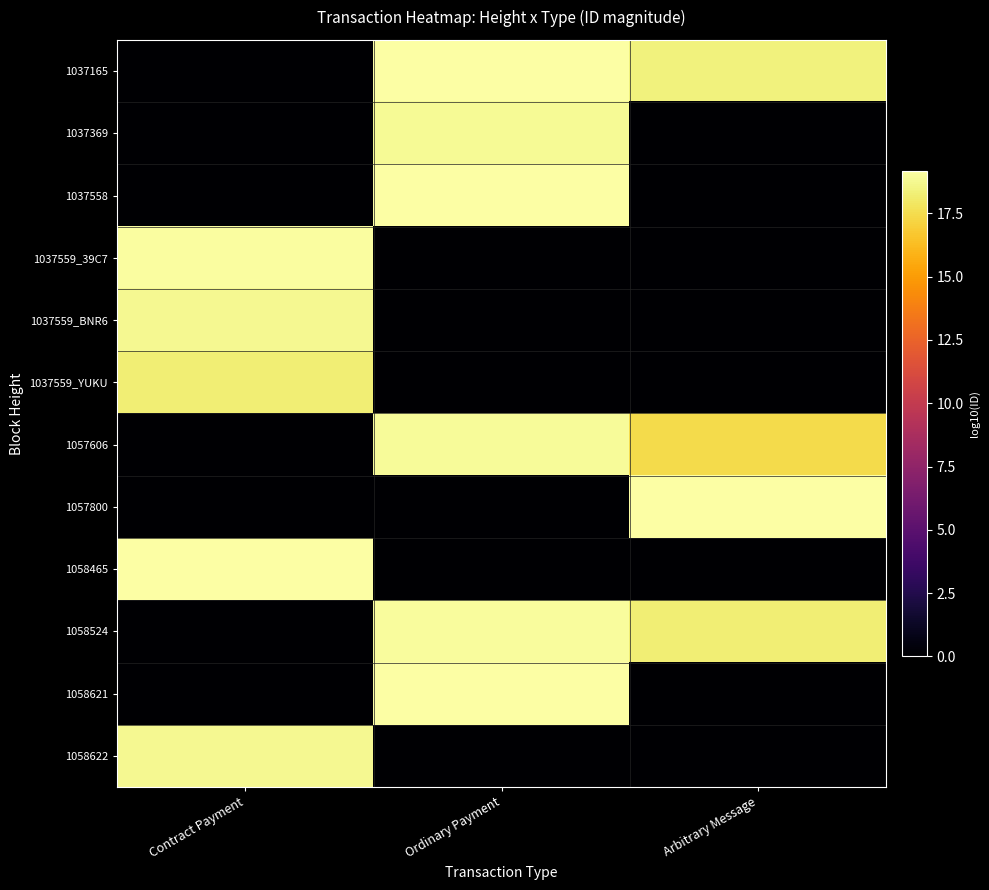

How many categories are shown in the chart?

3